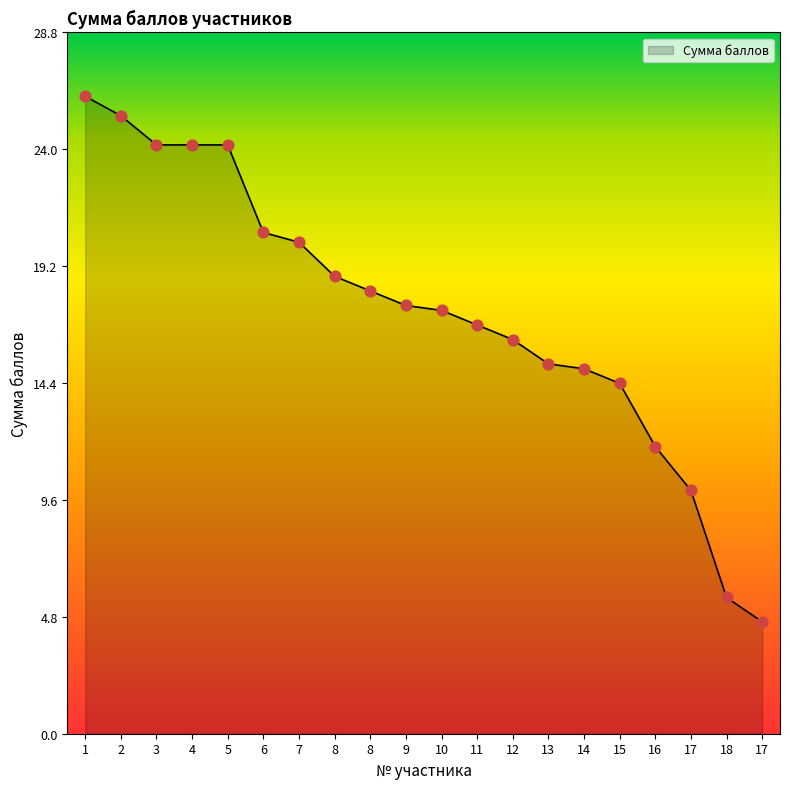

What is the ratio of the value at 10 to the value at 5?

0.7